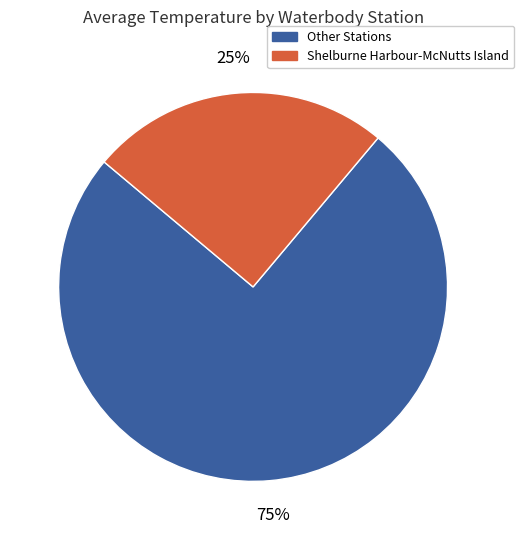

To the nearest percent, what is the difference between the largest and smallest slice percentages?

50%